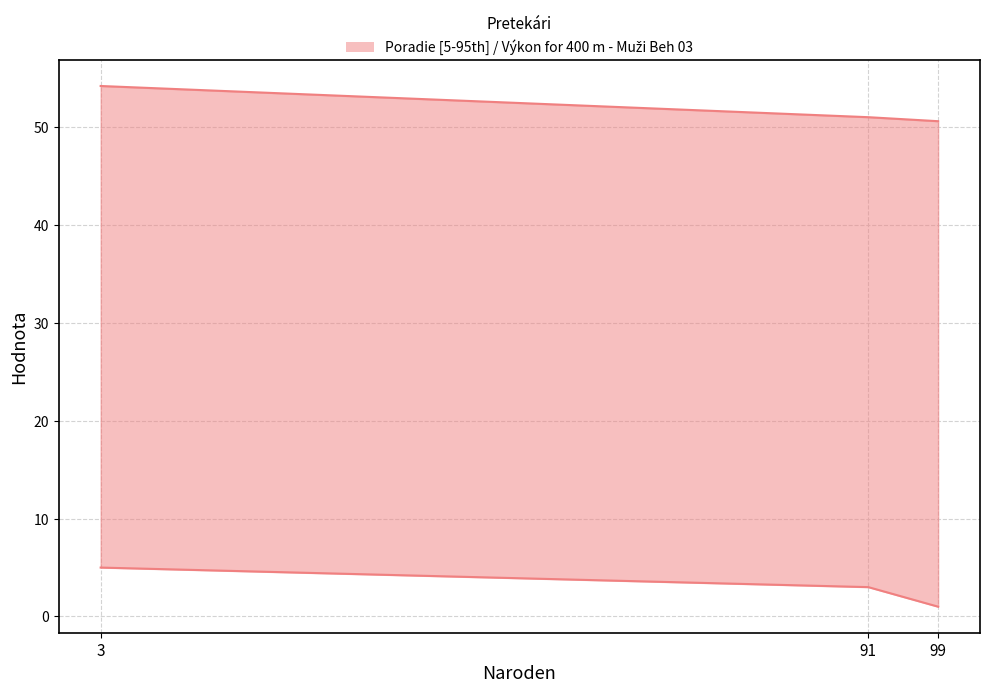

Reading left to right, list all the values displayed in this chart.

Poradie: 99=1.0	91=3.0	3=5.0
Výkon: 99=50.6	91=51.0	3=54.2